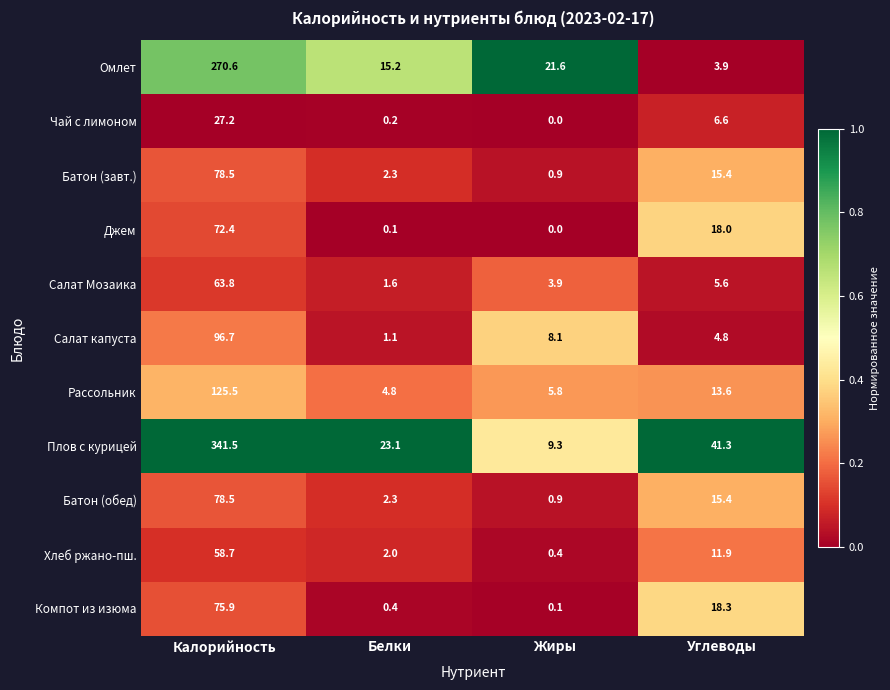

What is the total value across all series at Углеводы?

154.8